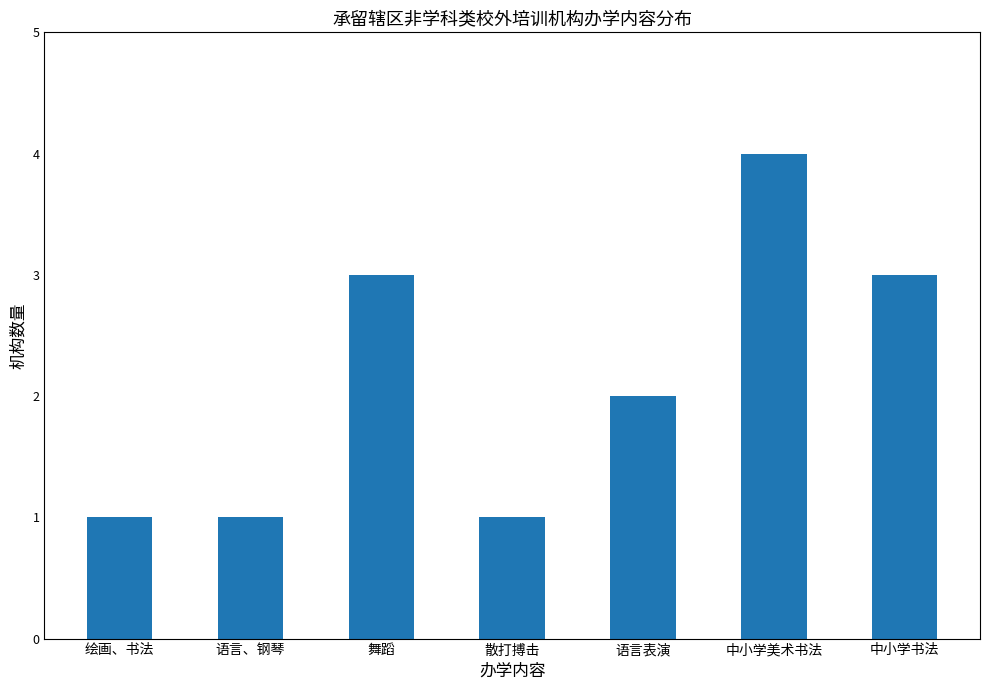

Where is the data nearest to the value 2?

语言表演